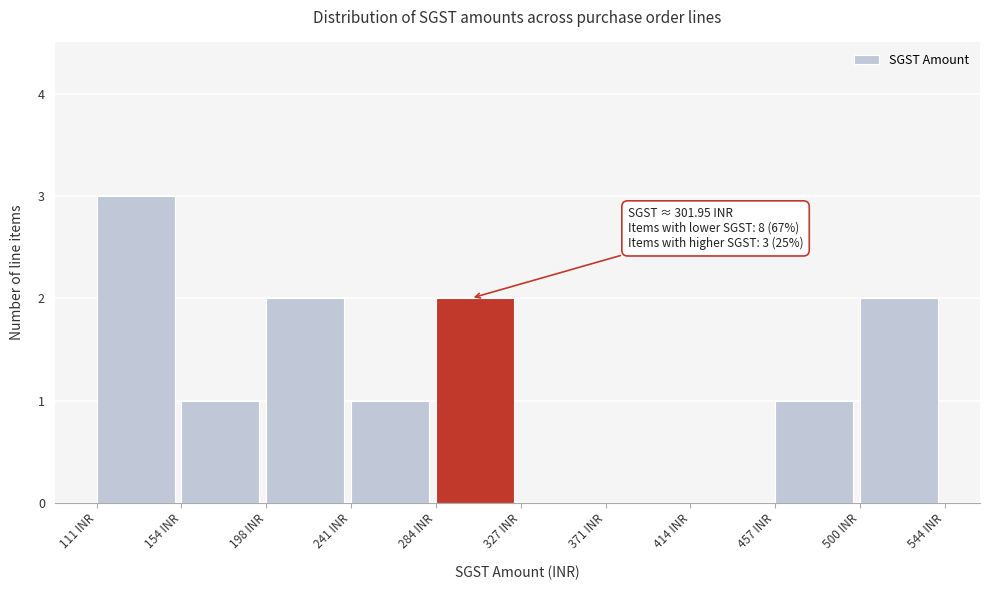

Over which range of the x-axis is the bar tallest?

110 to 155